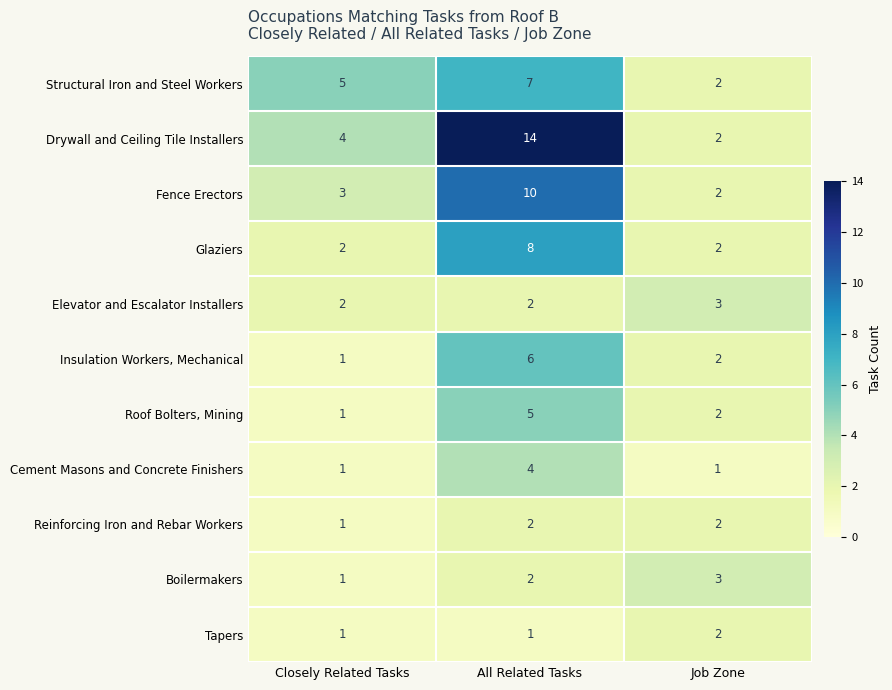

What is the average value of the Fence Erectors series?

5